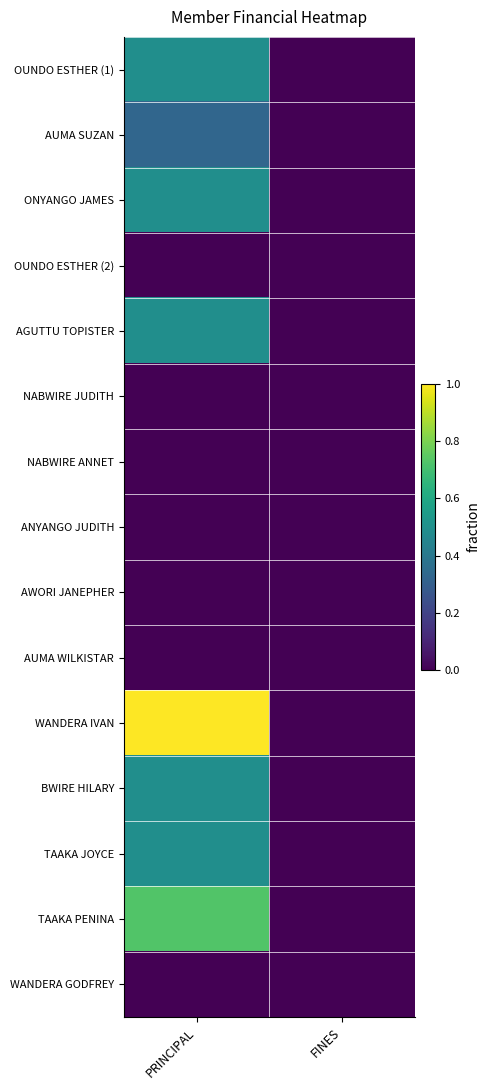

Reading left to right, what are all the values shown in this chart?

OUNDO ESTHER (1): PRINCIPAL=0.5	FINES=0.0
AUMA SUZAN: PRINCIPAL=0.3	FINES=0.0
ONYANGO JAMES: PRINCIPAL=0.5	FINES=0.0
OUNDO ESTHER (2): PRINCIPAL=0.0	FINES=0.0
AGUTTU TOPISTER: PRINCIPAL=0.5	FINES=0.0
NABWIRE JUDITH: PRINCIPAL=0.0	FINES=0.0
NABWIRE ANNET: PRINCIPAL=0.0	FINES=0.0
ANYANGO JUDITH: PRINCIPAL=0.0	FINES=0.0
AWORI JANEPHER: PRINCIPAL=0.0	FINES=0.0
AUMA WILKISTAR: PRINCIPAL=0.0	FINES=0.0
WANDERA IVAN: PRINCIPAL=1.0	FINES=0.0
BWIRE HILARY: PRINCIPAL=0.5	FINES=0.0
TAAKA JOYCE: PRINCIPAL=0.5	FINES=0.0
TAAKA PENINA: PRINCIPAL=0.7	FINES=0.0
WANDERA GODFREY: PRINCIPAL=0.0	FINES=0.0